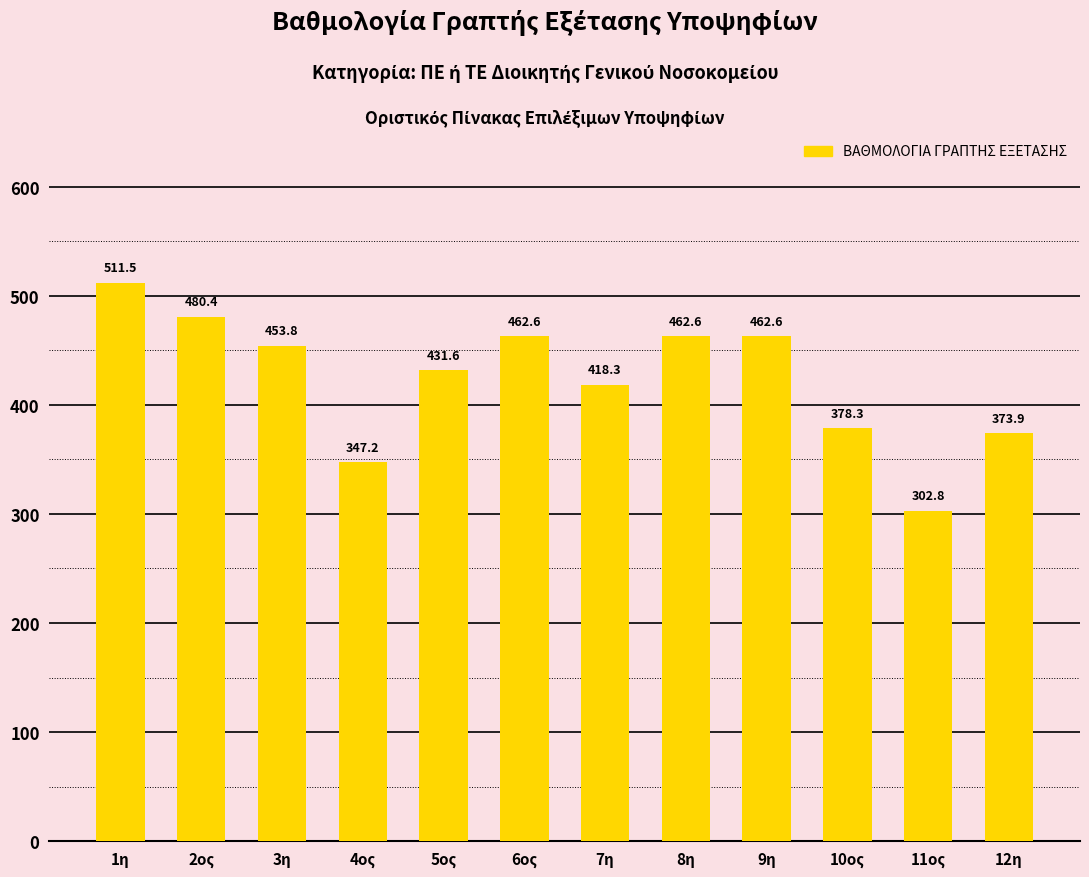

Reading left to right, list all the values displayed in this chart.

511.5	480.4	453.8	347.2	431.6	462.6	418.3	462.6	462.6	378.3	302.8	373.9